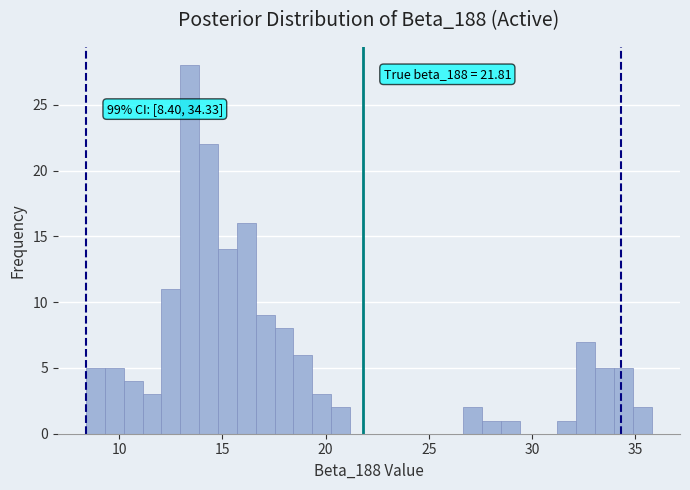

Read against the x-axis, roughly where is the centre of the tallest bar?

13.5